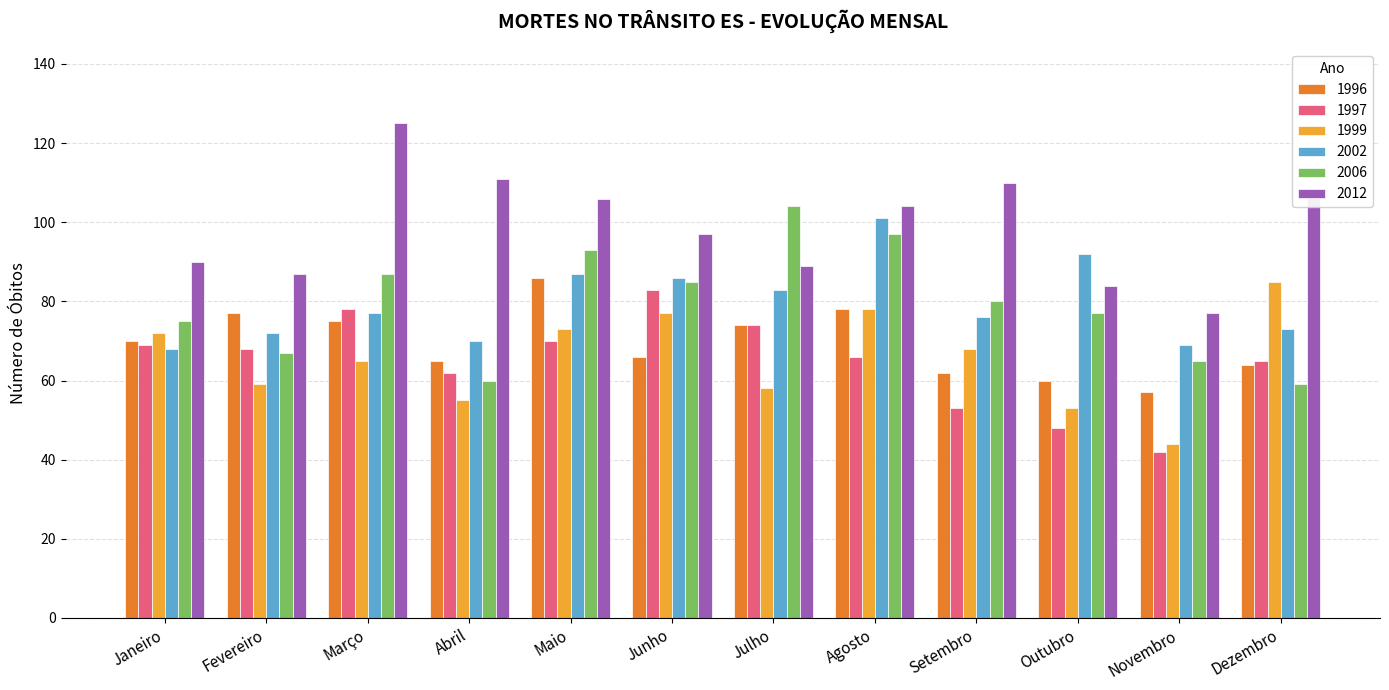

What is the average value of the 2012 series?

99